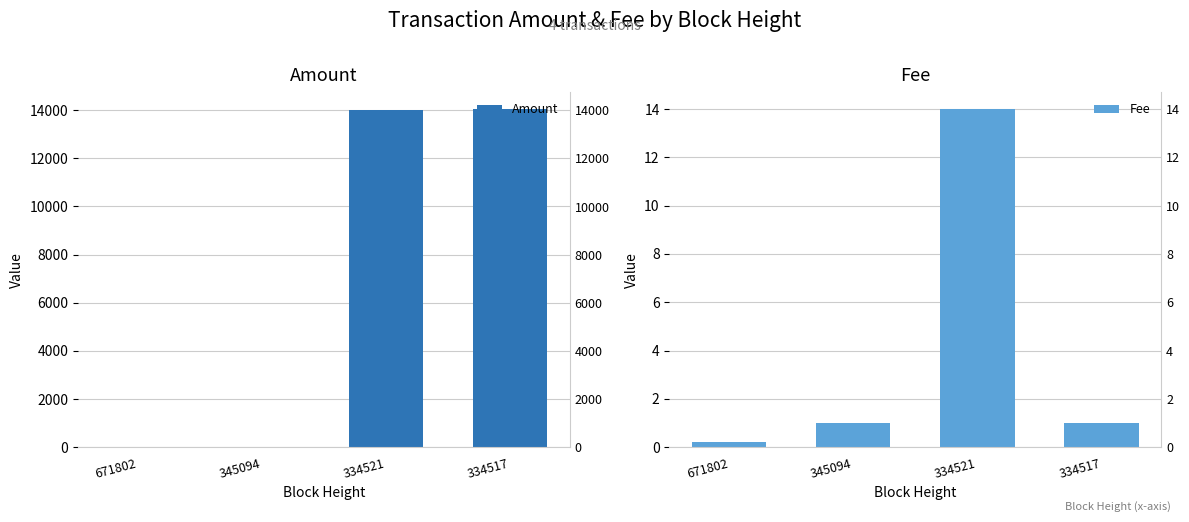

True or false: Fee has a value of 1.0 at 345094.

True